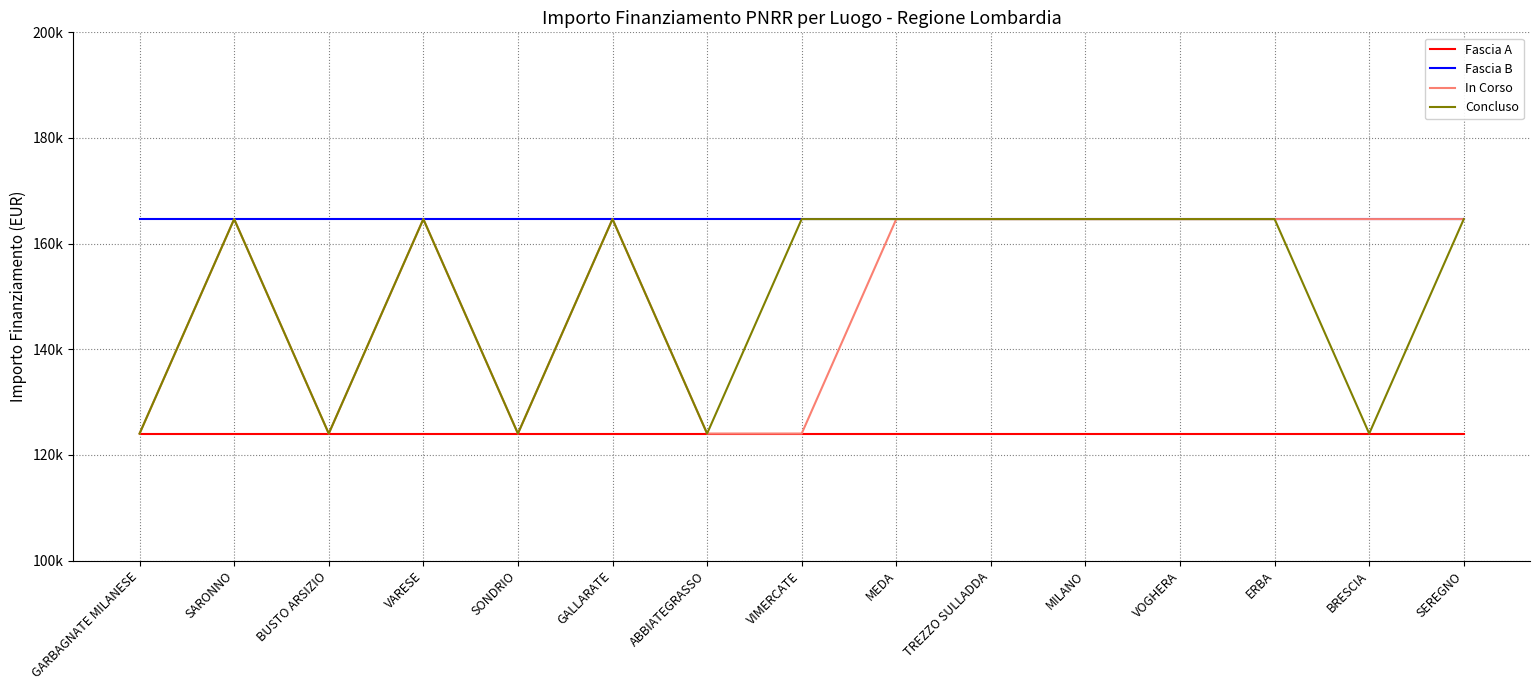

What is the sum of the In Corso values at SEREGNO and SONDRIO?

288688.8